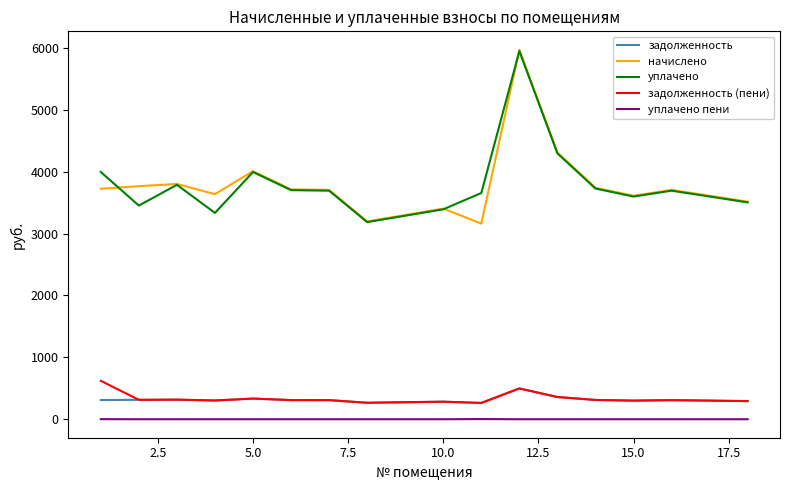

What is the difference between the second highest and minimum values in the начислено series?

1149.1